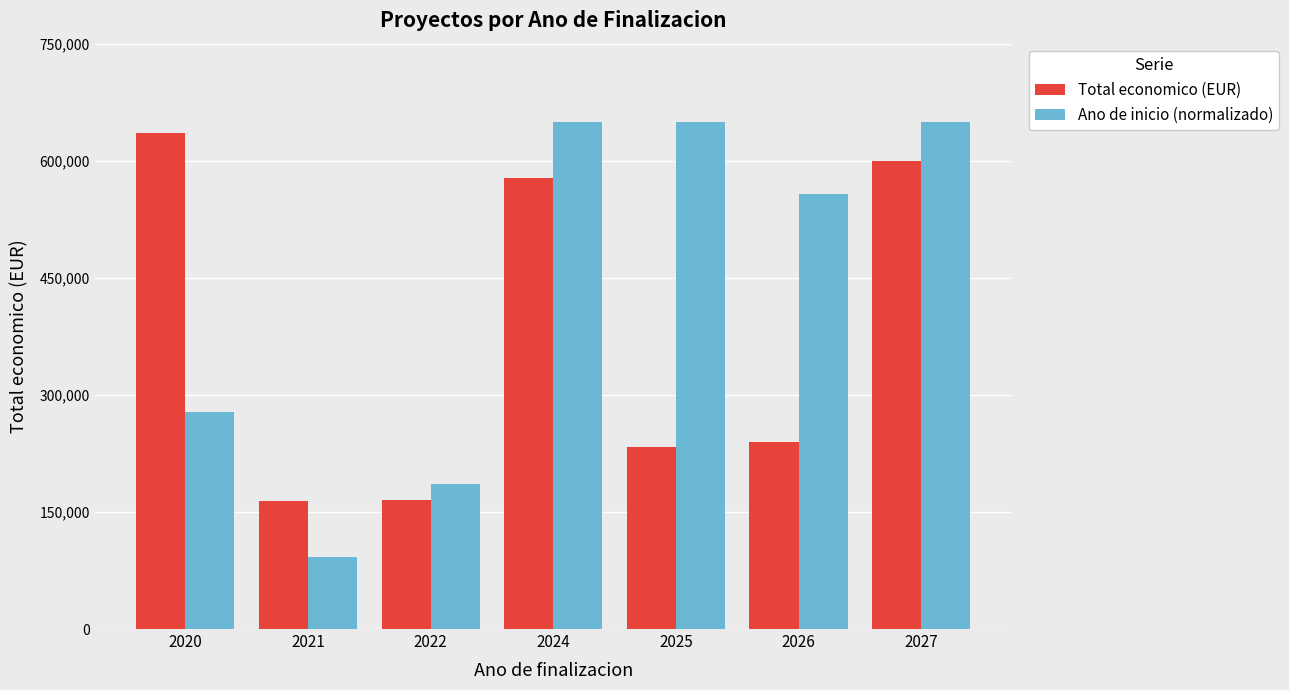

What is the value of the Ano de inicio (normalizado) bar at the 5th from the left?

650000.0